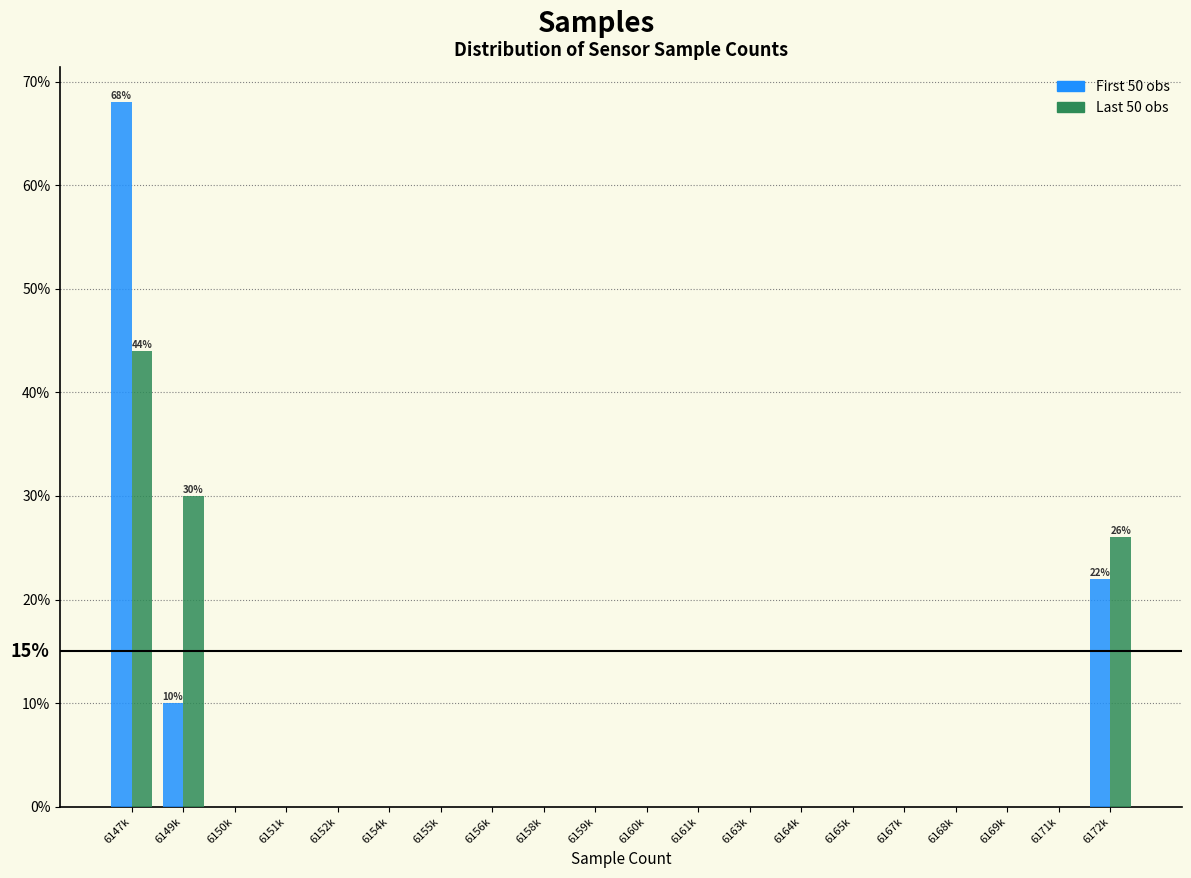

Are the bars horizontal?

No